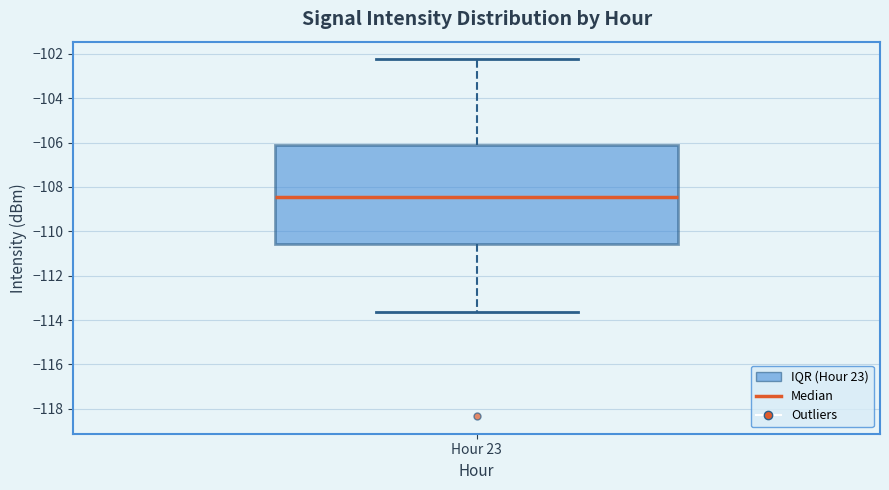

Transcribe this box plot: give where the median line is, the range the box spans, and where the two whiskers end, as read against the y-axis. The values are not printed on the chart, so give them approximately, as read against the axis.

median -108.4, box -110.6 to -106.0, whiskers -113.6 to -102.2